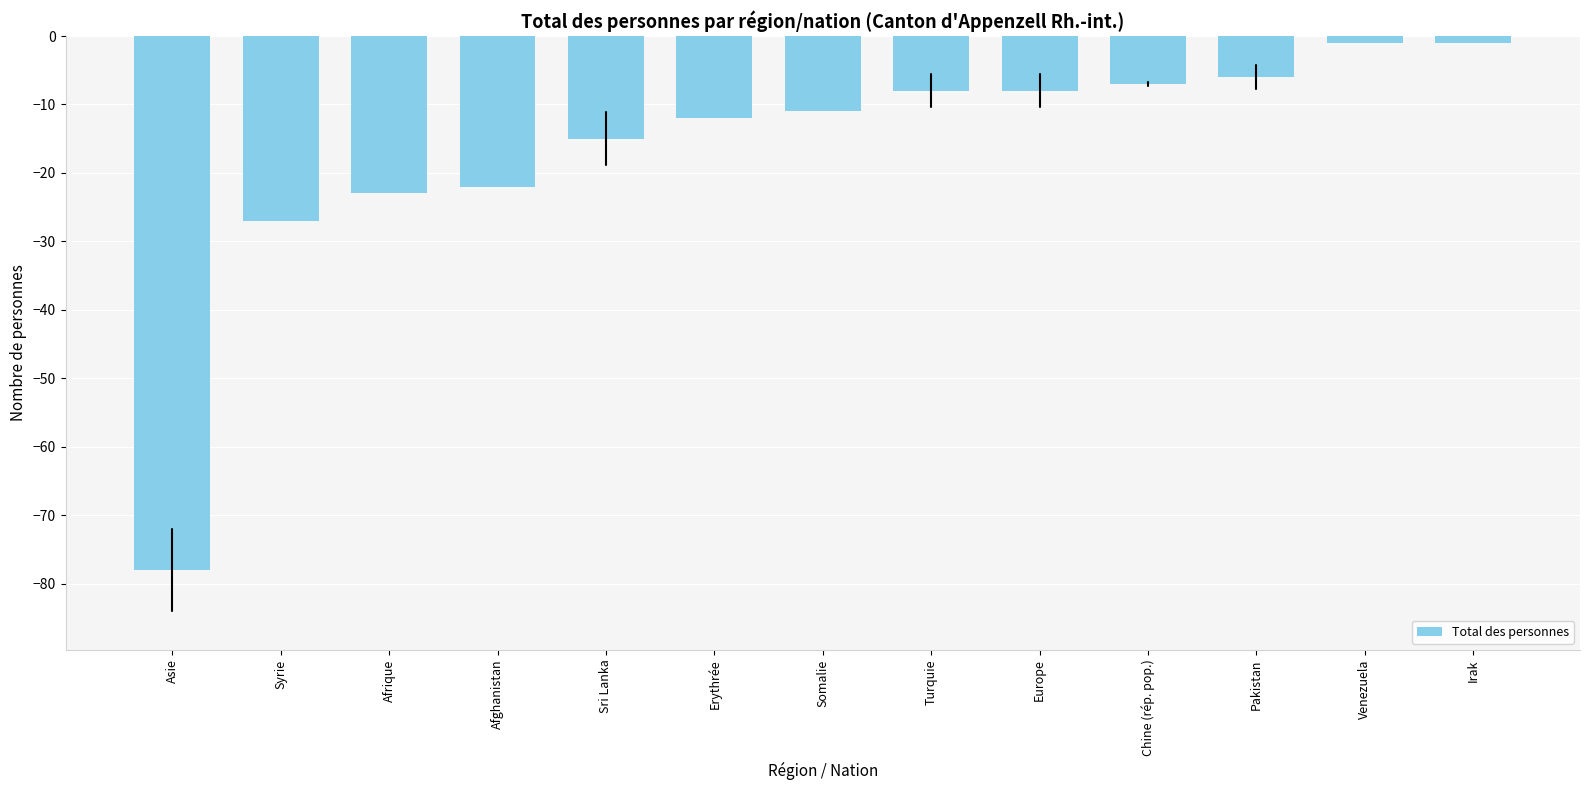

What is the value of the 2nd bar from the left?

-27